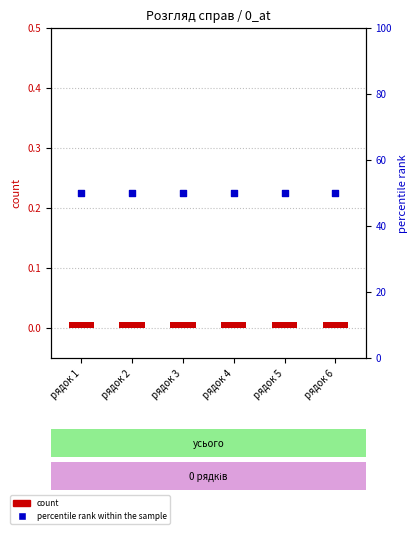

Which series has the largest total across all categories?

percentile rank within the sample